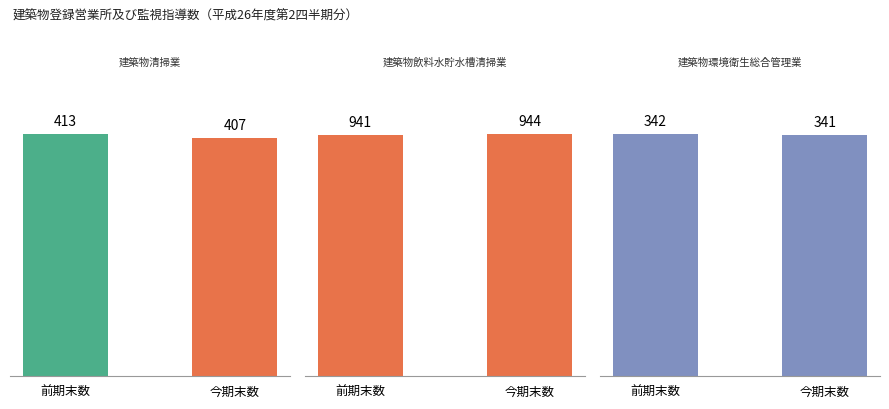

At which category is the sum across all series the highest?

前期末数